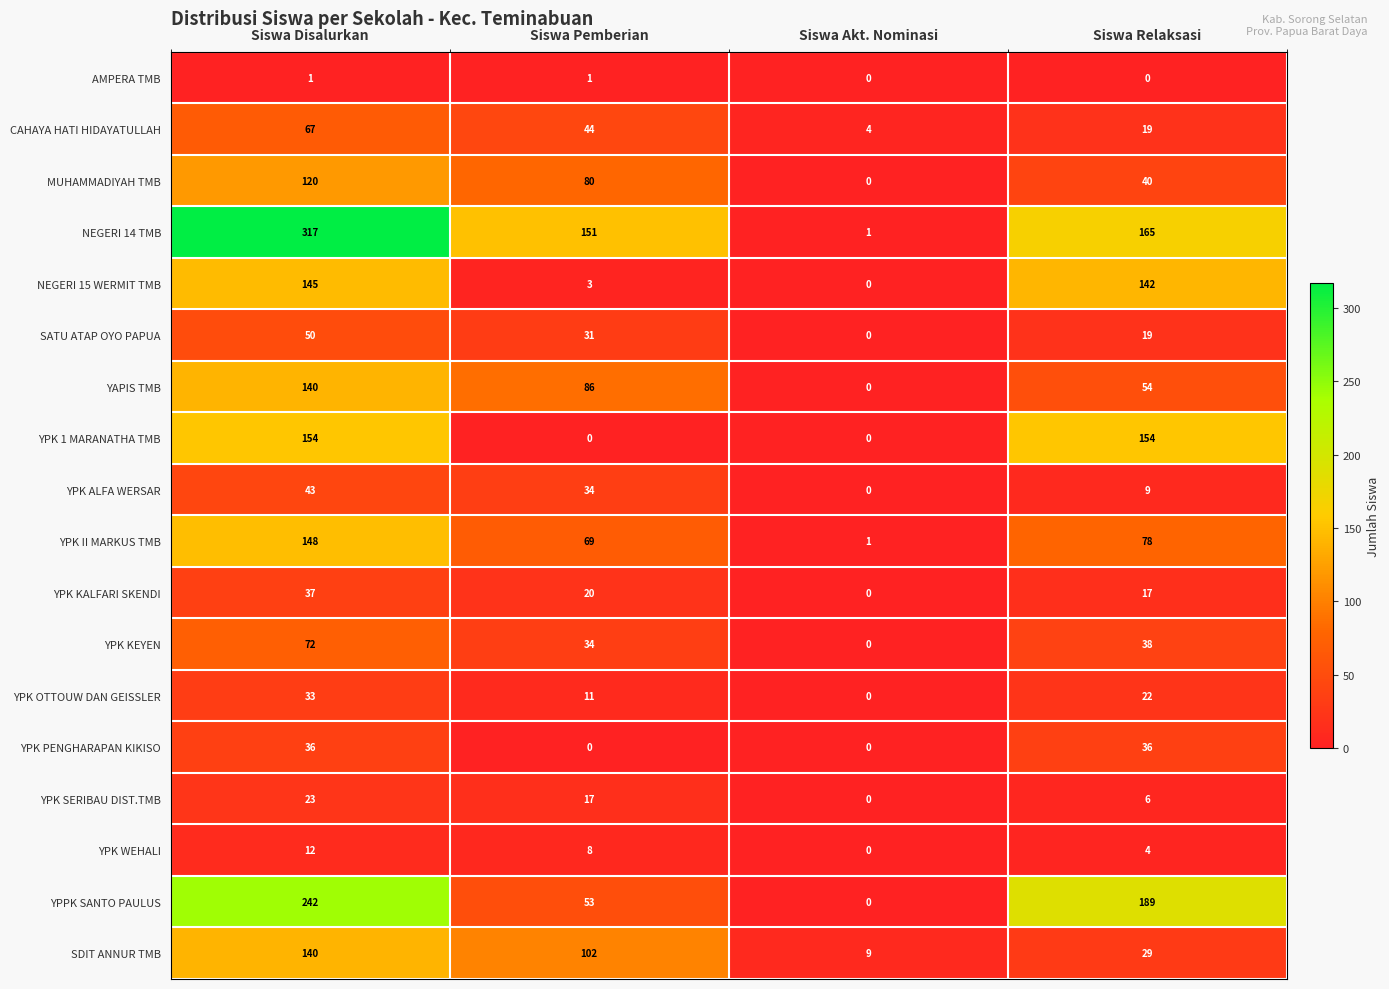

What is the sum of the YPK SERIBAU DIST.TMB values at Siswa Relaksasi and Siswa Disalurkan?

29